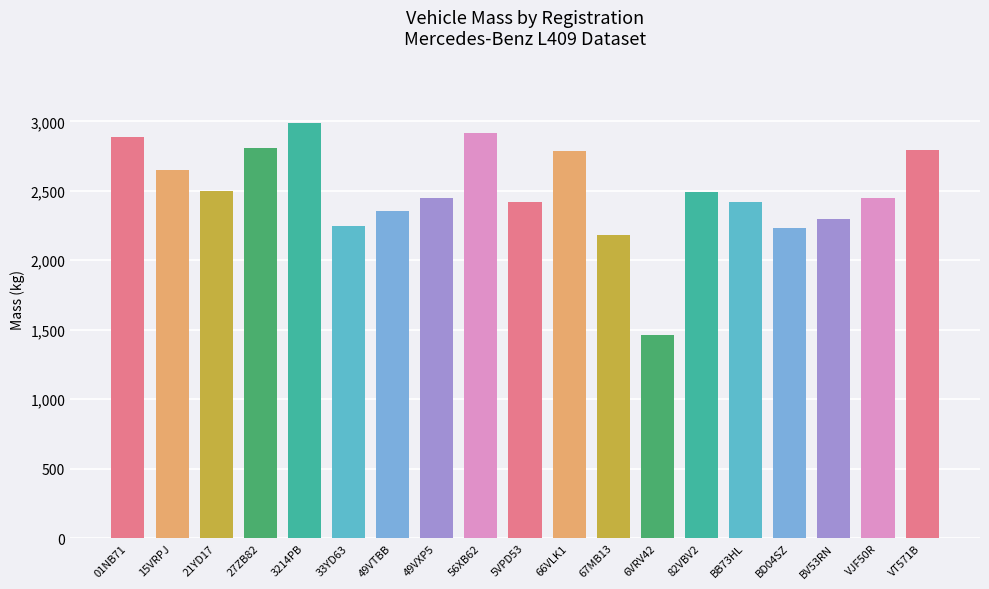

How many bars are there in total?

19